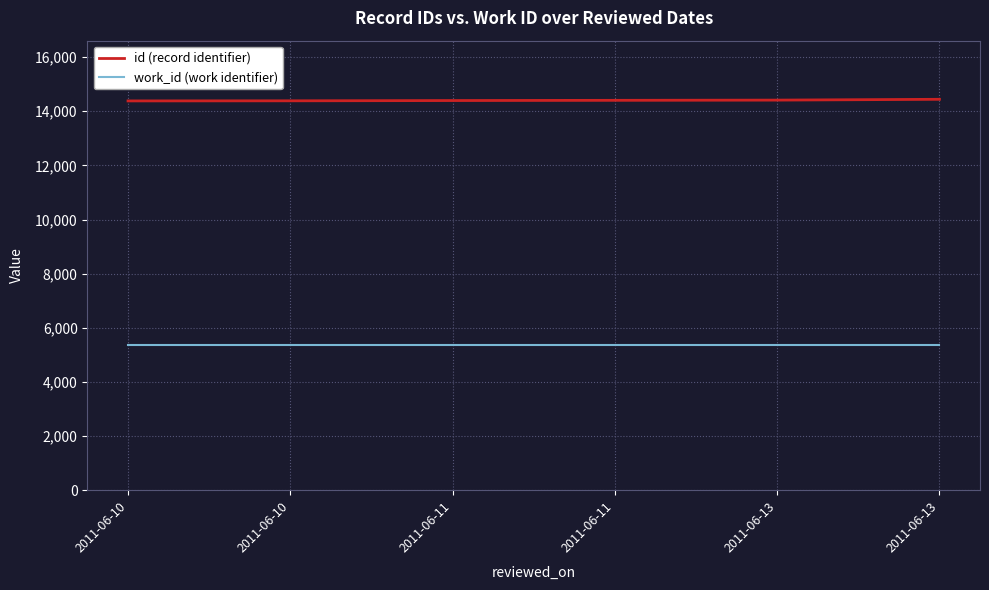

Reading right to left, list all the values displayed in this chart.

id (record identifier): 14442	14412	14404	14396	14386	14382
work_id (work identifier): 5366	5366	5366	5366	5366	5366